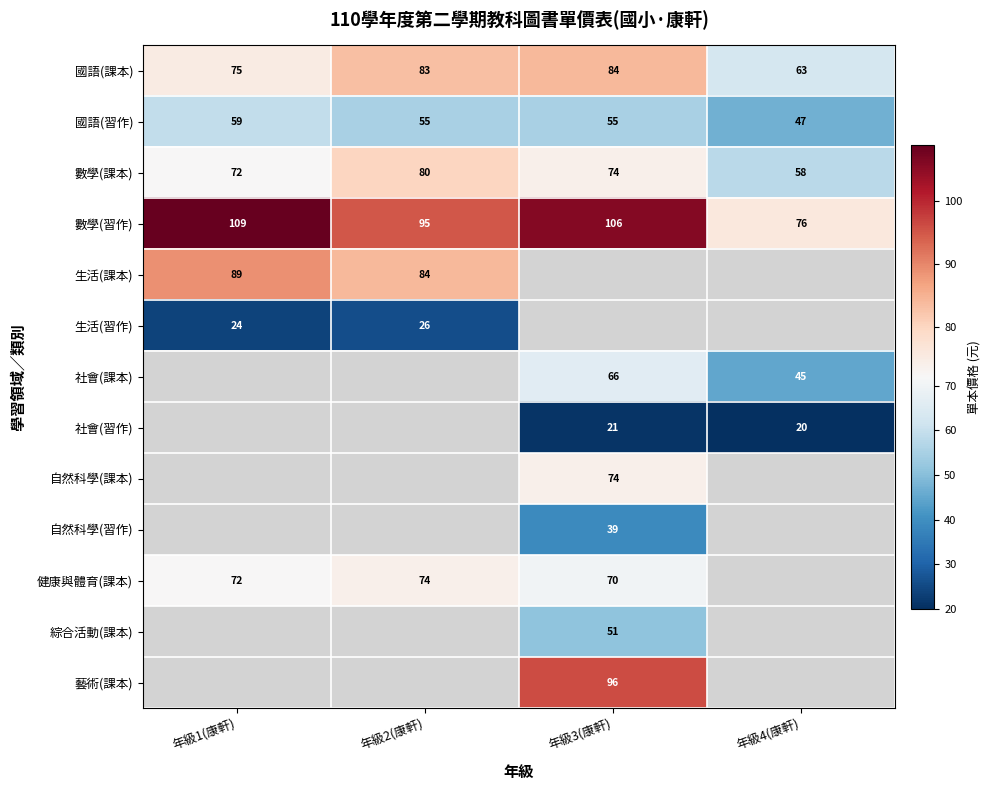

Is it true that 數學(習作) equals 106 at 年級3(康軒)?

True